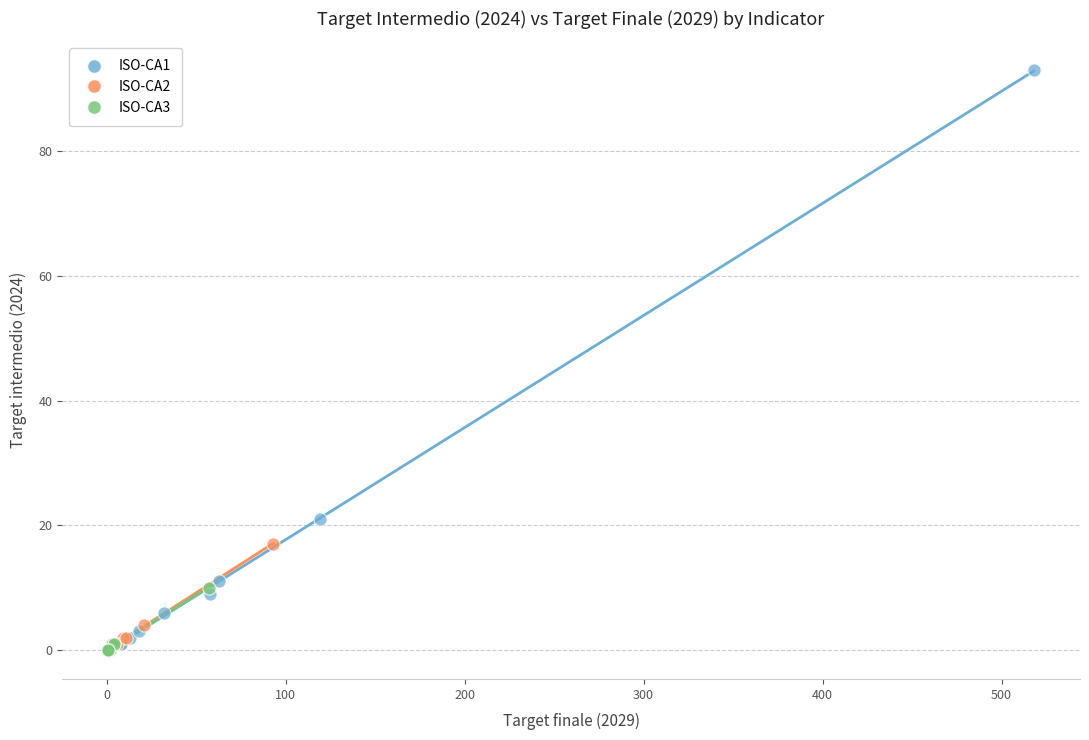

Which series has the widest spread of Y values?

ISO-CA1